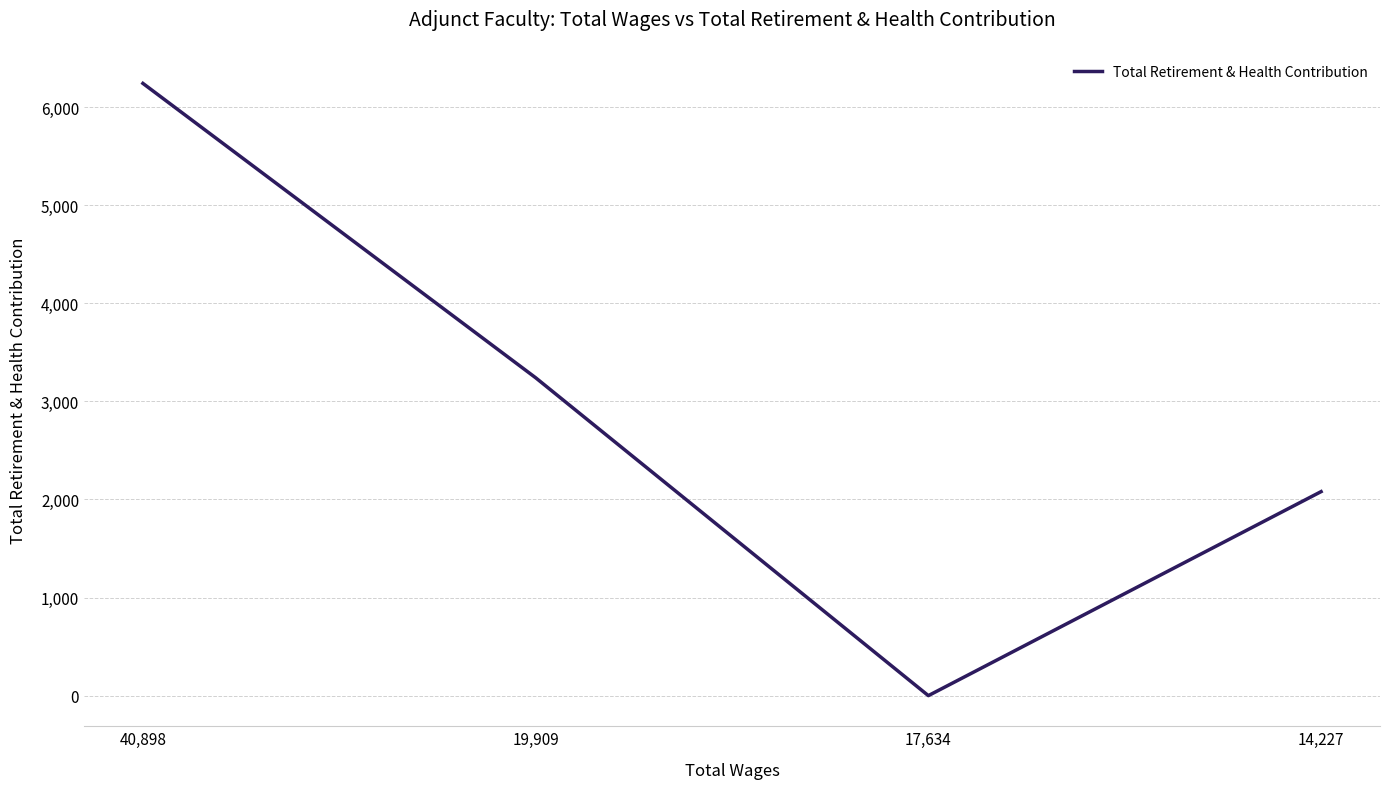

What is the difference between the maximum and minimum values?

6242